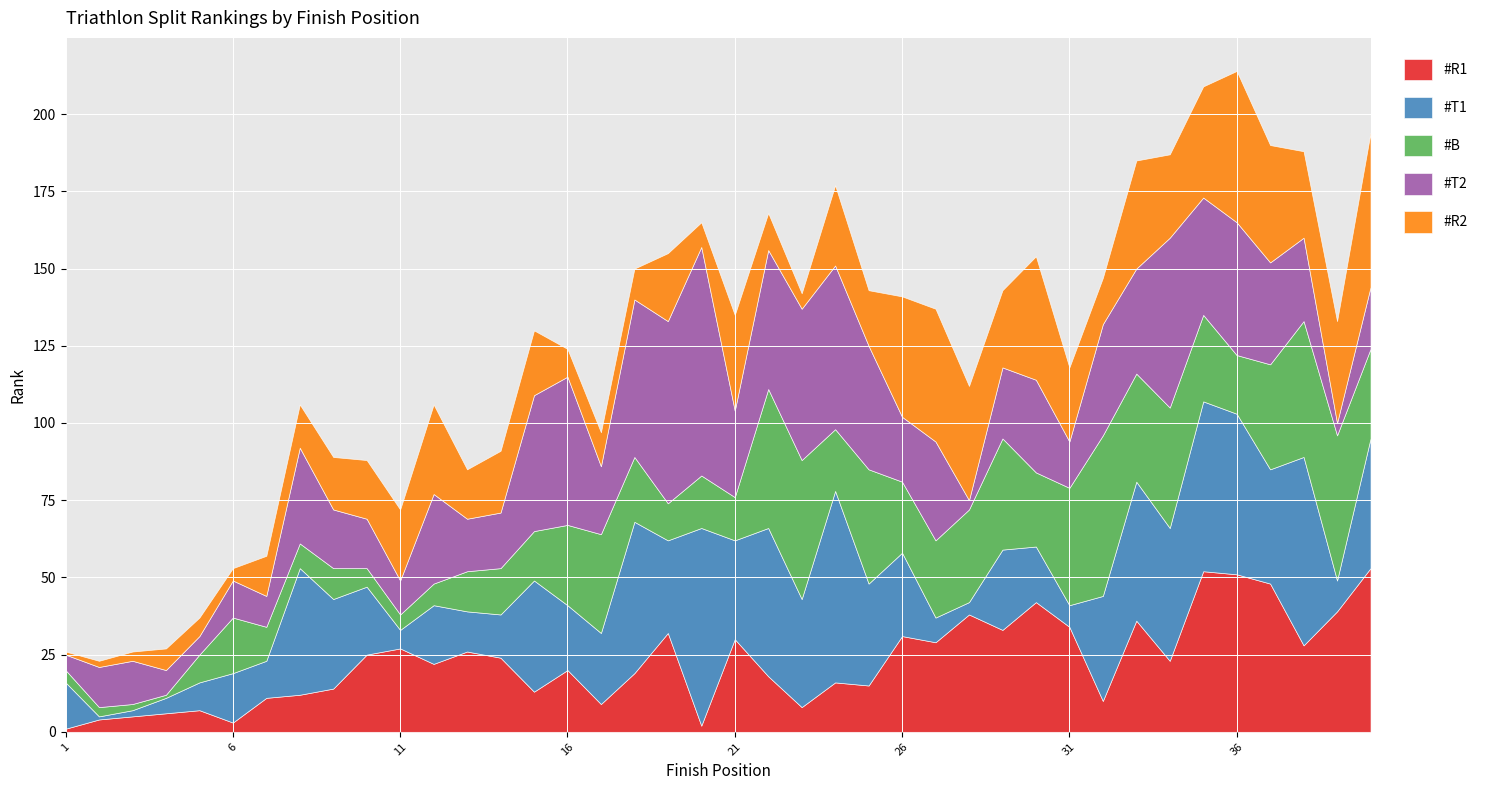

At which category does #R1 reach its first local peak?

5